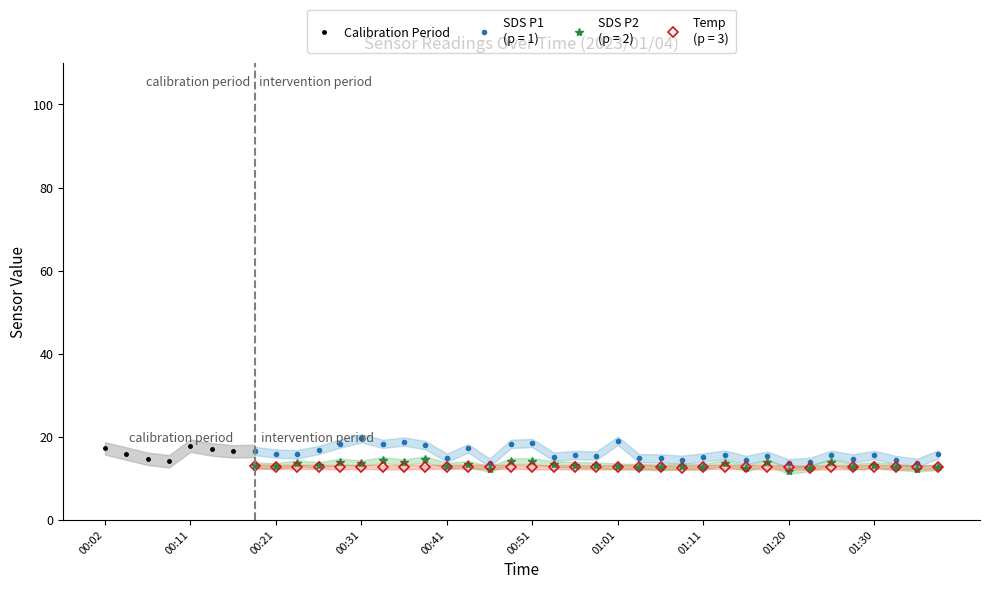

What is the label of the 3rd point from the left?

00:21